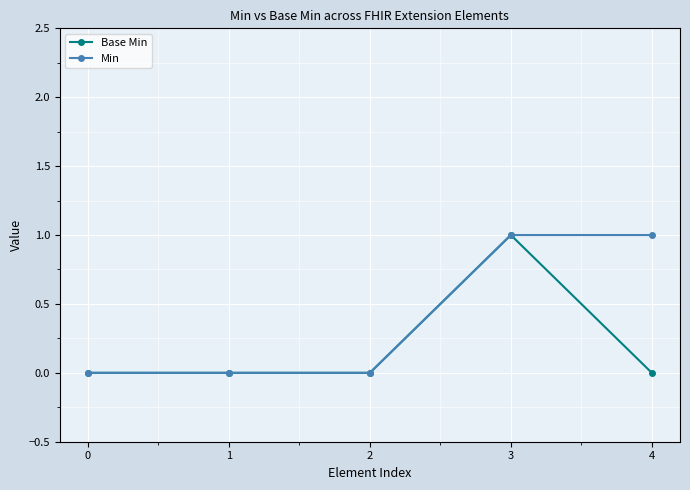

What are all the series names shown in the legend?

Base Min, Min